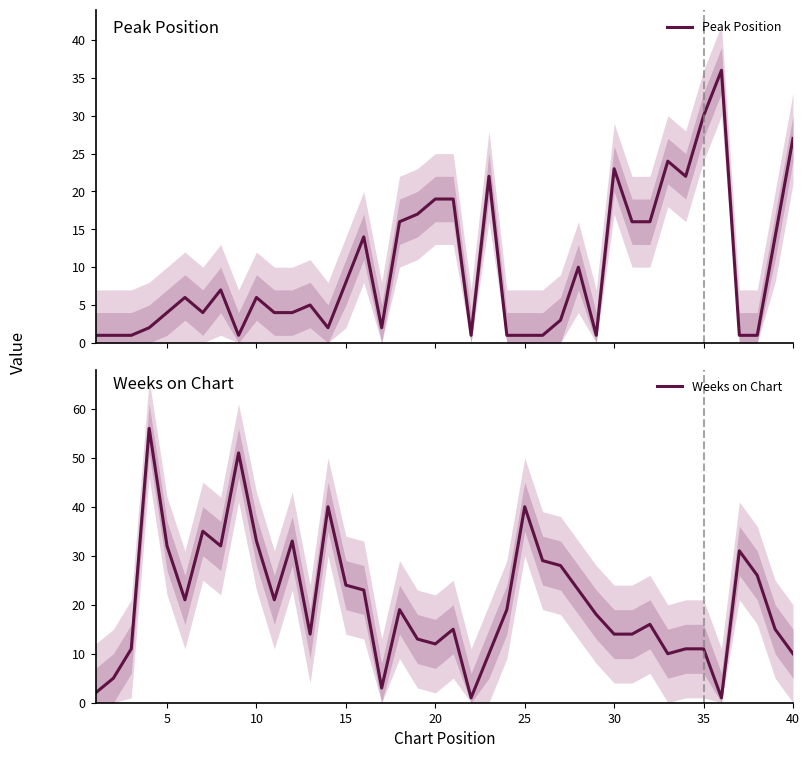

What is the maximum value for Peak Position?

36